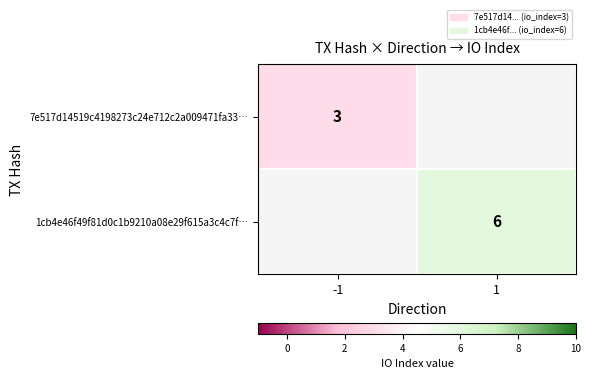

How many distinct data groups are displayed?

2